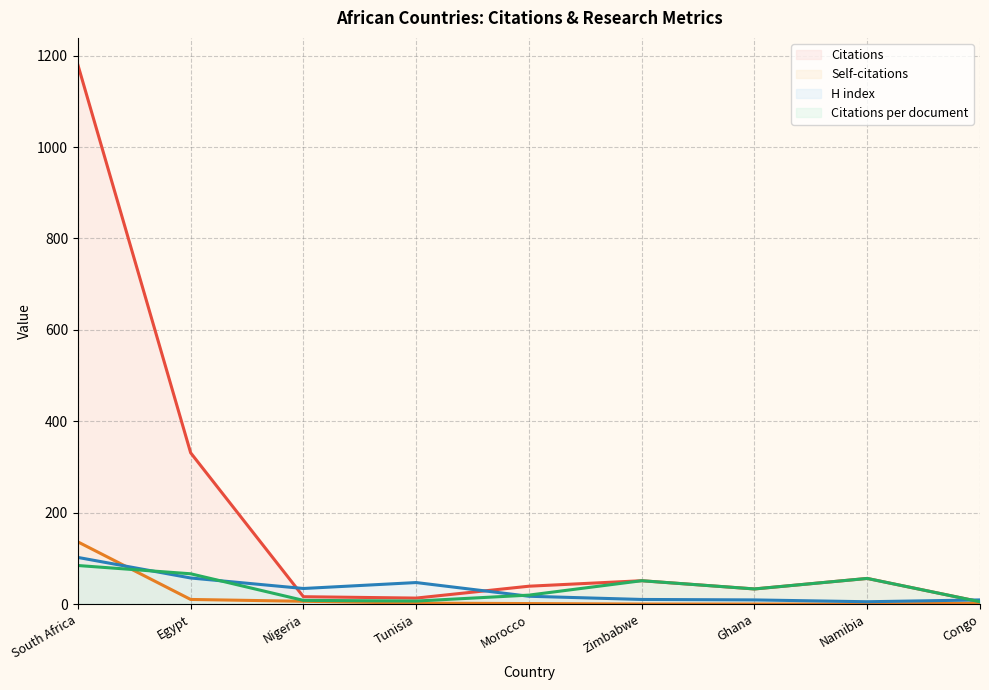

What is the approximate value of H index at Congo?

9.0